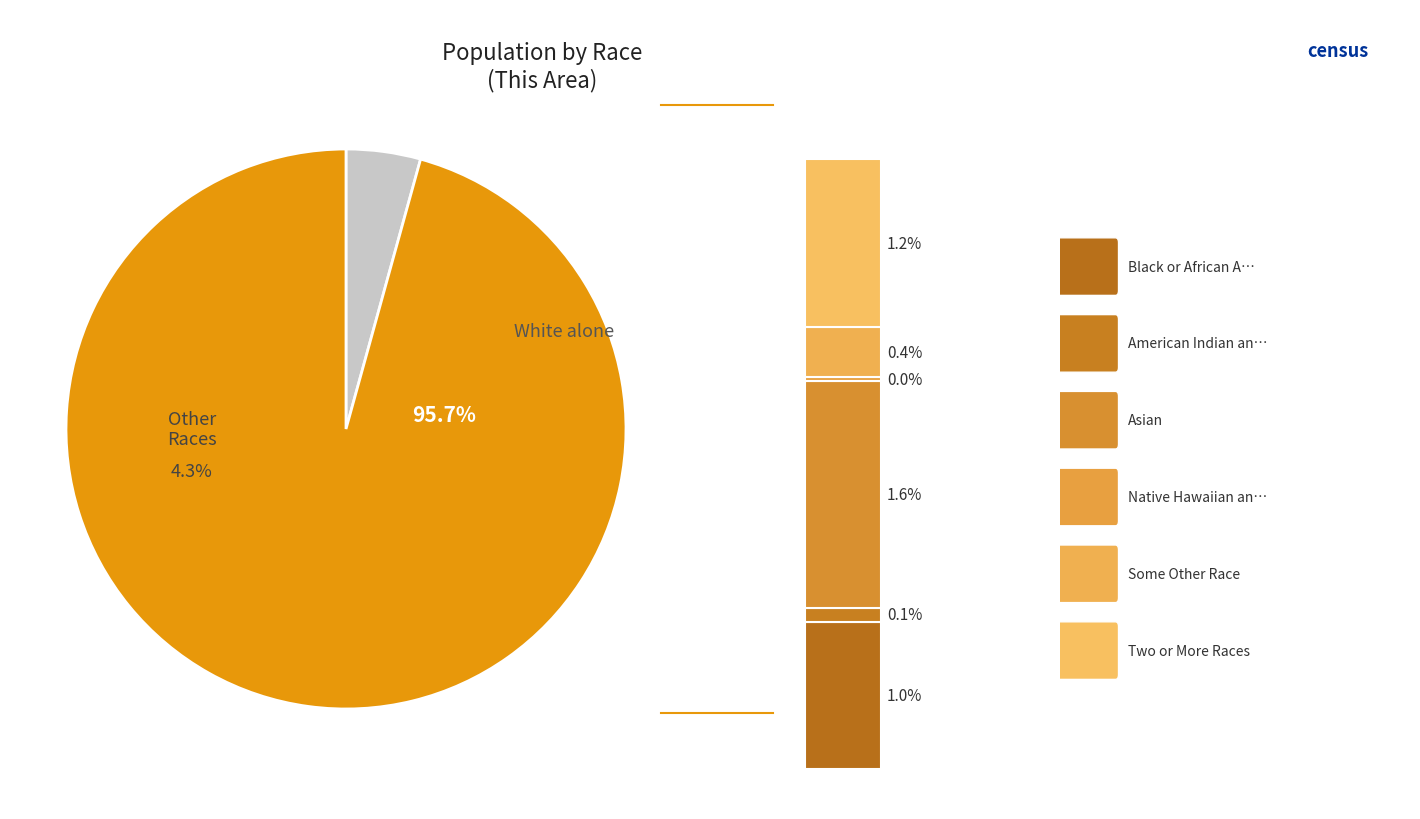

To the nearest percent, what is the difference between the largest and smallest slice percentages?

96%